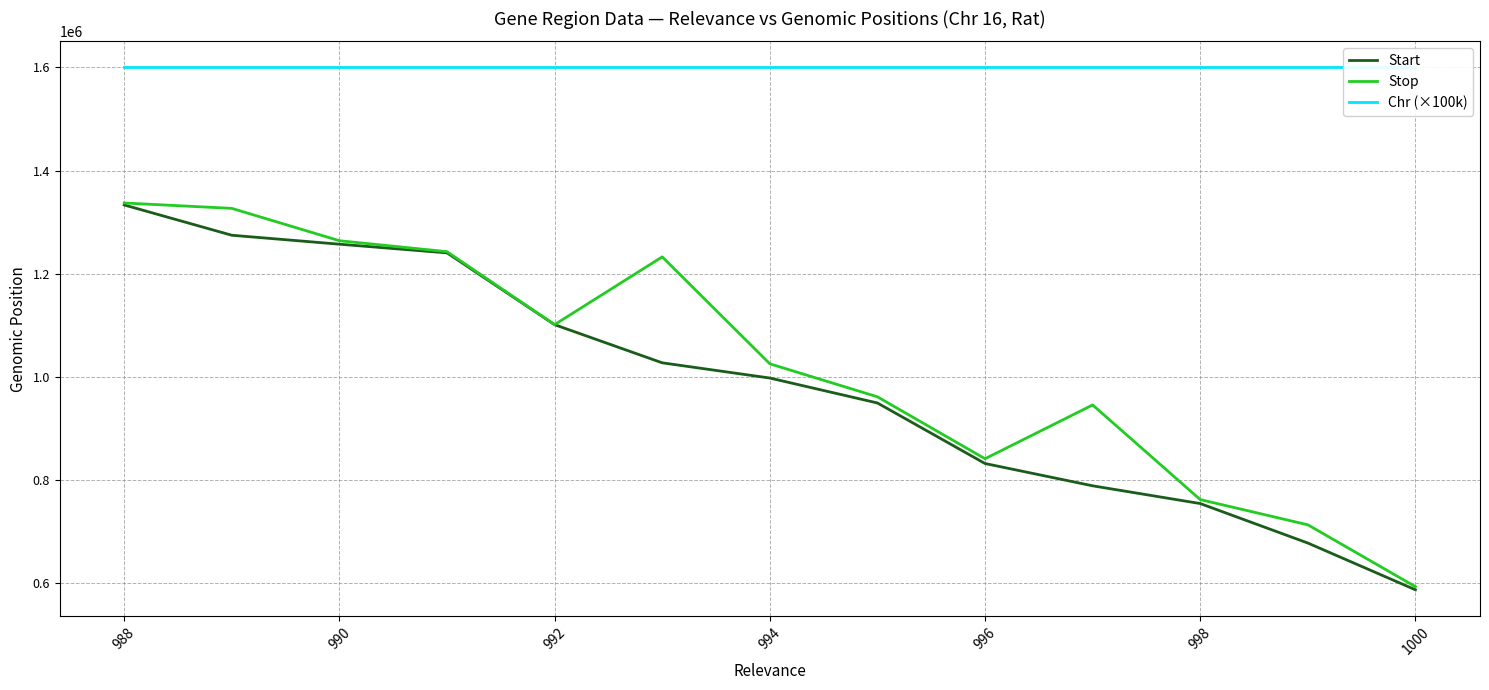

What is the sum of all Chr (×100k) values?

20800000